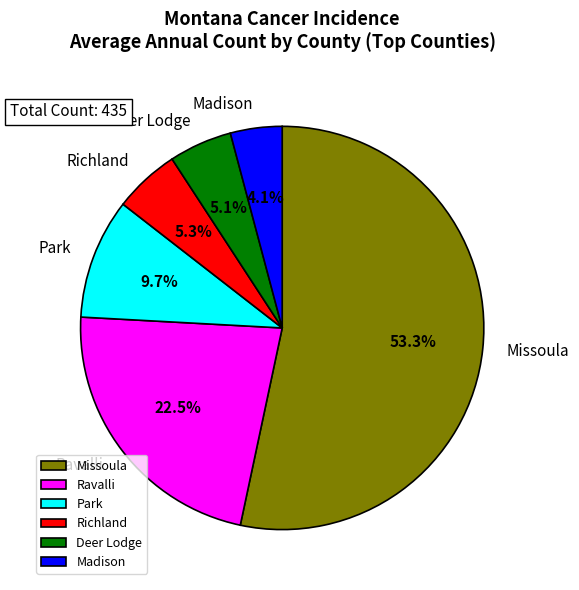

Which slice represents more than half of the pie?

Missoula